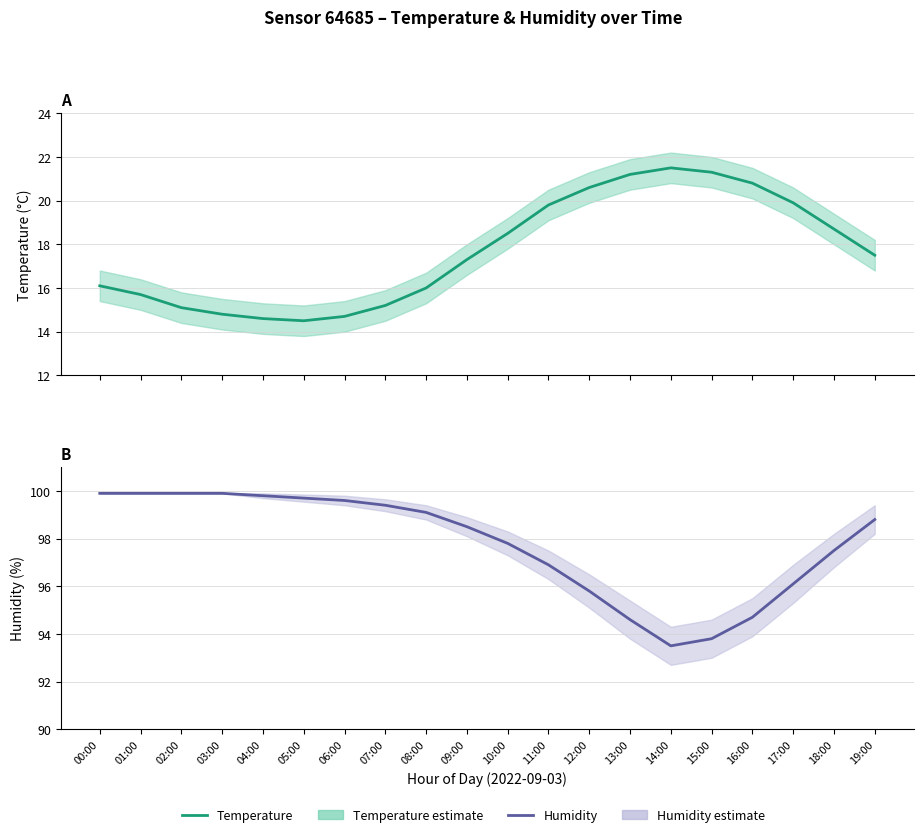

Reading left to right, transcribe all the data shown in this chart.

temperature: 16.1	15.7	15.1	14.8	14.6	14.5	14.7	15.2	16.0	17.3	18.5	19.8	20.6	21.2	21.5	21.3	20.8	19.9	18.7	17.5
humidity: 99.9	99.9	99.9	99.9	99.8	99.7	99.6	99.4	99.1	98.5	97.8	96.9	95.8	94.6	93.5	93.8	94.7	96.1	97.5	98.8